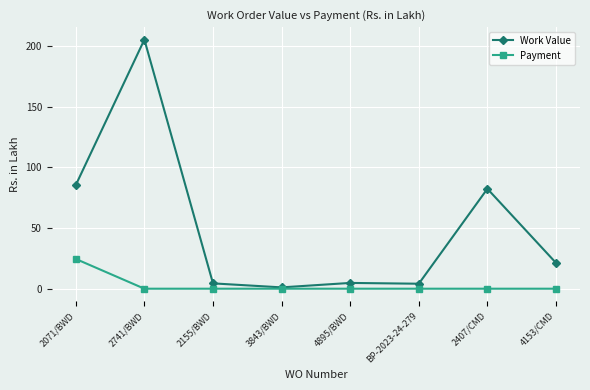

What is the average value of the Work Value series?

51.0